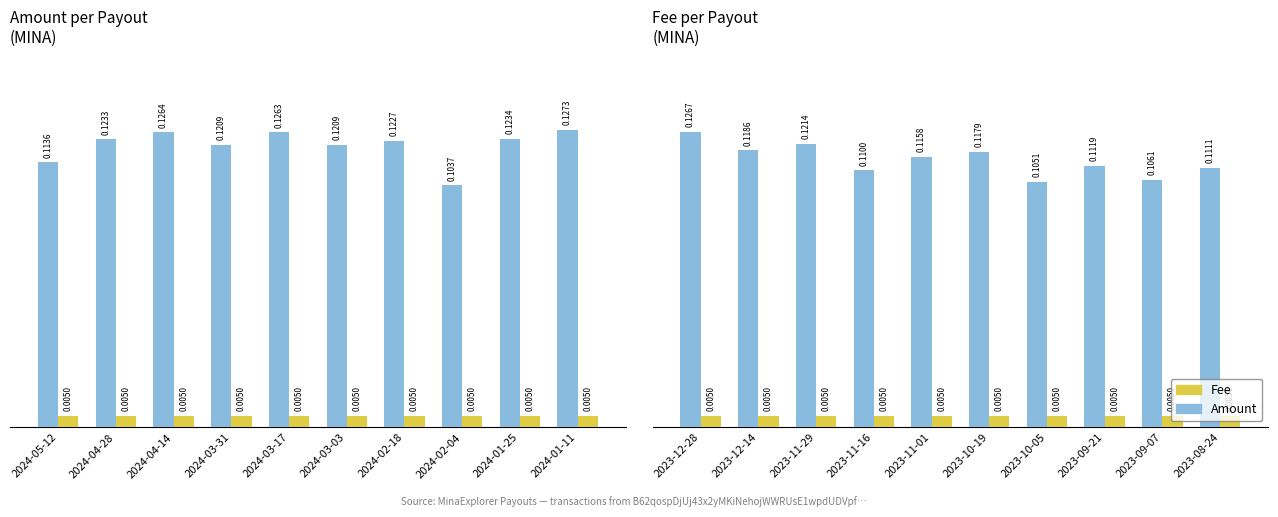

What is the sum of the Amount values at 2023-09-21 and 2023-12-14?

0.2